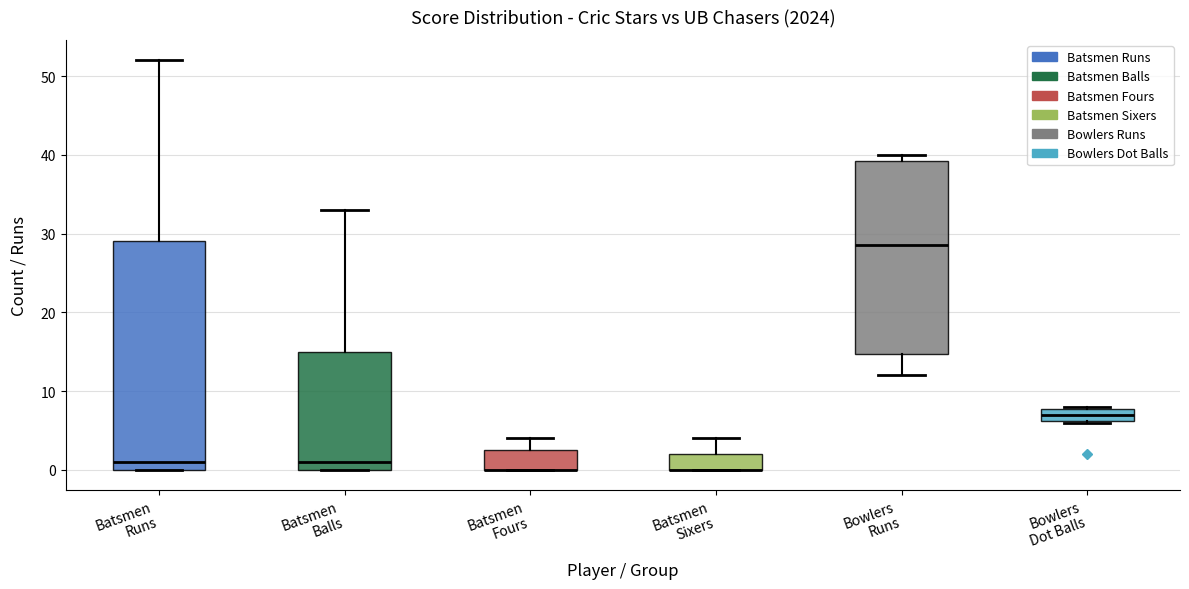

Reading left to right, read every box against the y-axis: the position of its median line, the range the box covers, and the ends of its whiskers. The values are not printed on the chart, so give them approximately, as read against the axis.

Batsmen Runs: median 1, box 0 to 29, whiskers 0 to 52
Batsmen Balls: median 1, box 0 to 15, whiskers 0 to 33
Batsmen Fours: median 0 (drawn on the box's lower edge), box 0 to 3, whiskers 0 to 4
Batsmen Sixers: median 0 (drawn on the box's lower edge), box 0 to 2, whiskers 0 to 4
Bowlers Runs: median 29, box 15 to 39, whiskers 12 to 40
Bowlers Dot Balls: median 7, box 6 to 8, whiskers 6 to 8